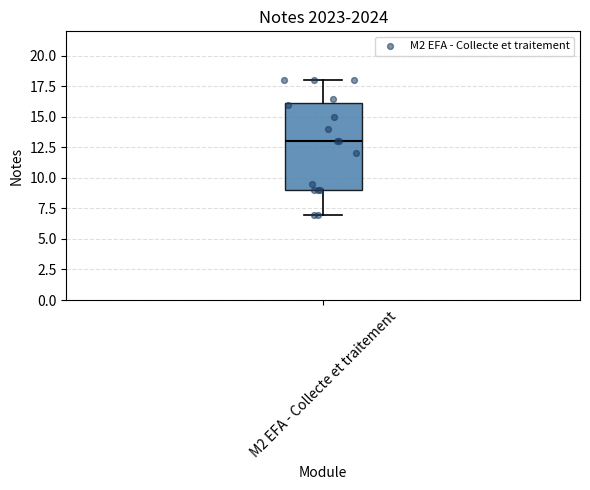

Where does the upper whisker of the box for M2 EFA - Collecte et traitement end on the y-axis? The values are not printed on the chart, so give them approximately, as read against the axis.

18